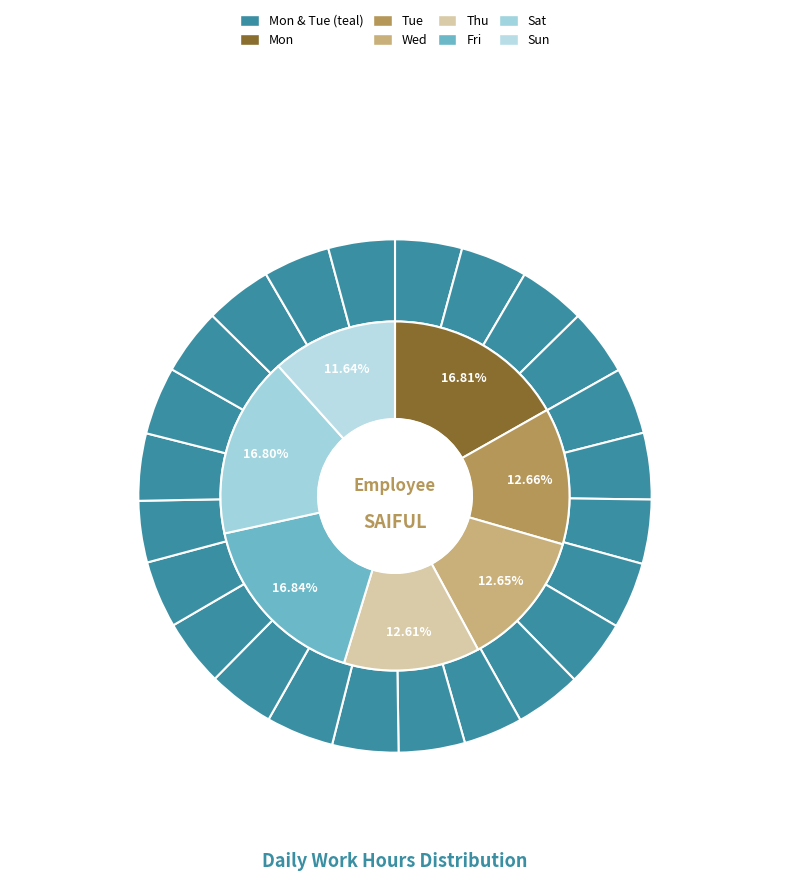

What percentage is the Day 14 slice, to the nearest percent?

4%